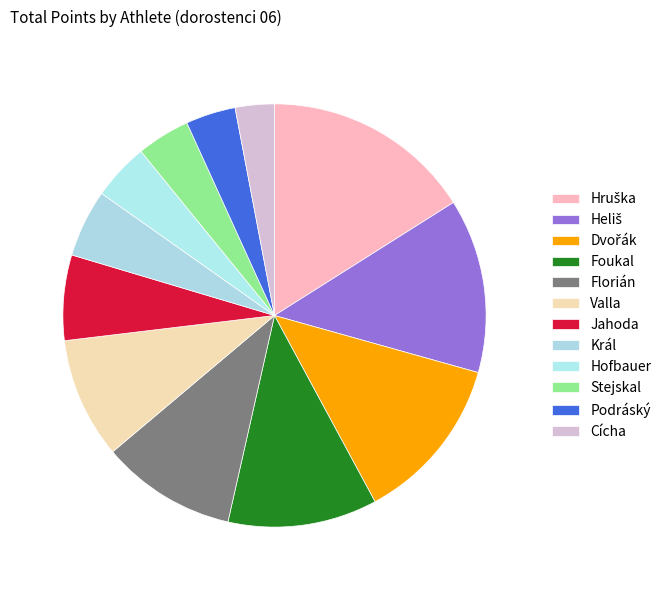

Is there any slice that represents more than half of the pie?

No